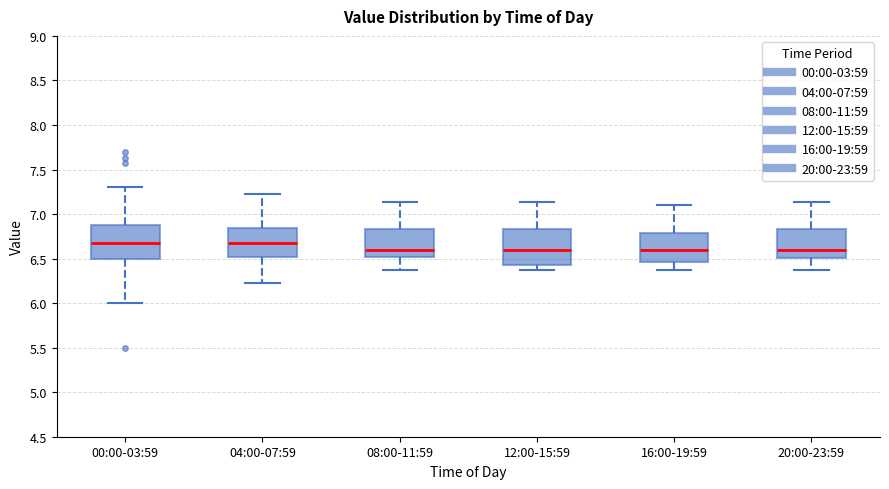

Reading left to right, read every box against the y-axis: the position of its median line, the range the box covers, and the ends of its whiskers. The values are not printed on the chart, so give them approximately, as read against the axis.

00:00-03:59: median 6.65, box 6.50 to 6.90, whiskers 6.00 to 7.30
04:00-07:59: median 6.65, box 6.50 to 6.85, whiskers 6.25 to 7.25
08:00-11:59: median 6.60, box 6.50 to 6.85, whiskers 6.35 to 7.15
12:00-15:59: median 6.60, box 6.45 to 6.85, whiskers 6.35 to 7.15
16:00-19:59: median 6.60, box 6.45 to 6.80, whiskers 6.35 to 7.10
20:00-23:59: median 6.60, box 6.50 to 6.85, whiskers 6.35 to 7.15